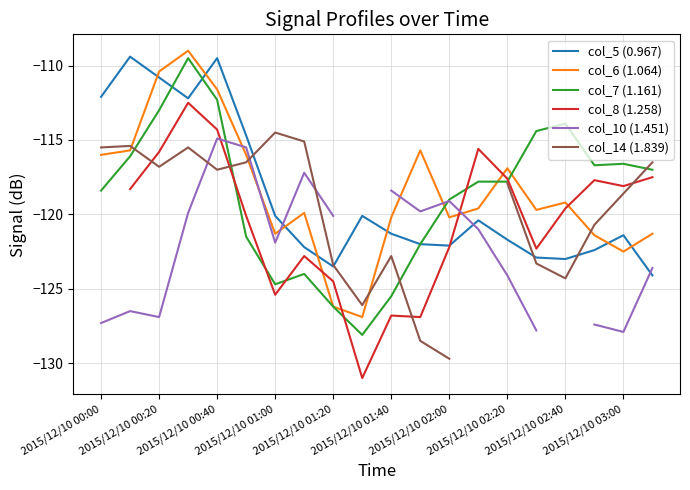

What is the difference between the maximum and minimum values in the col_5 (0.967) series?

14.7